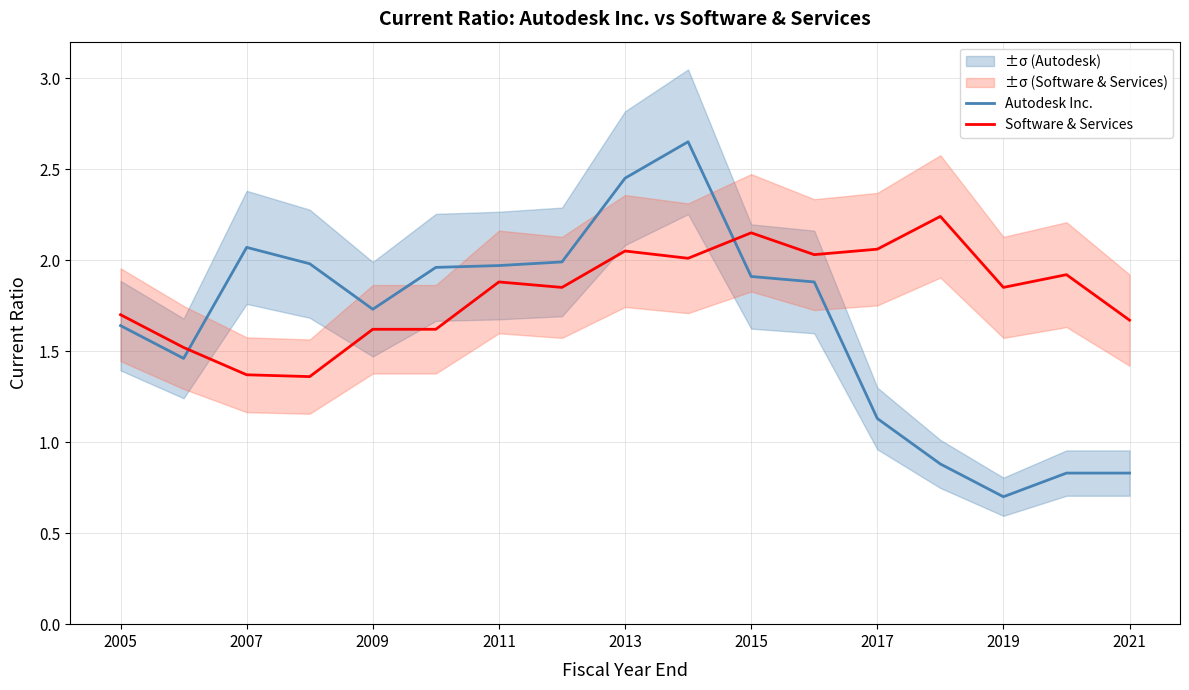

Which series has the largest total across all categories?

Software & Services